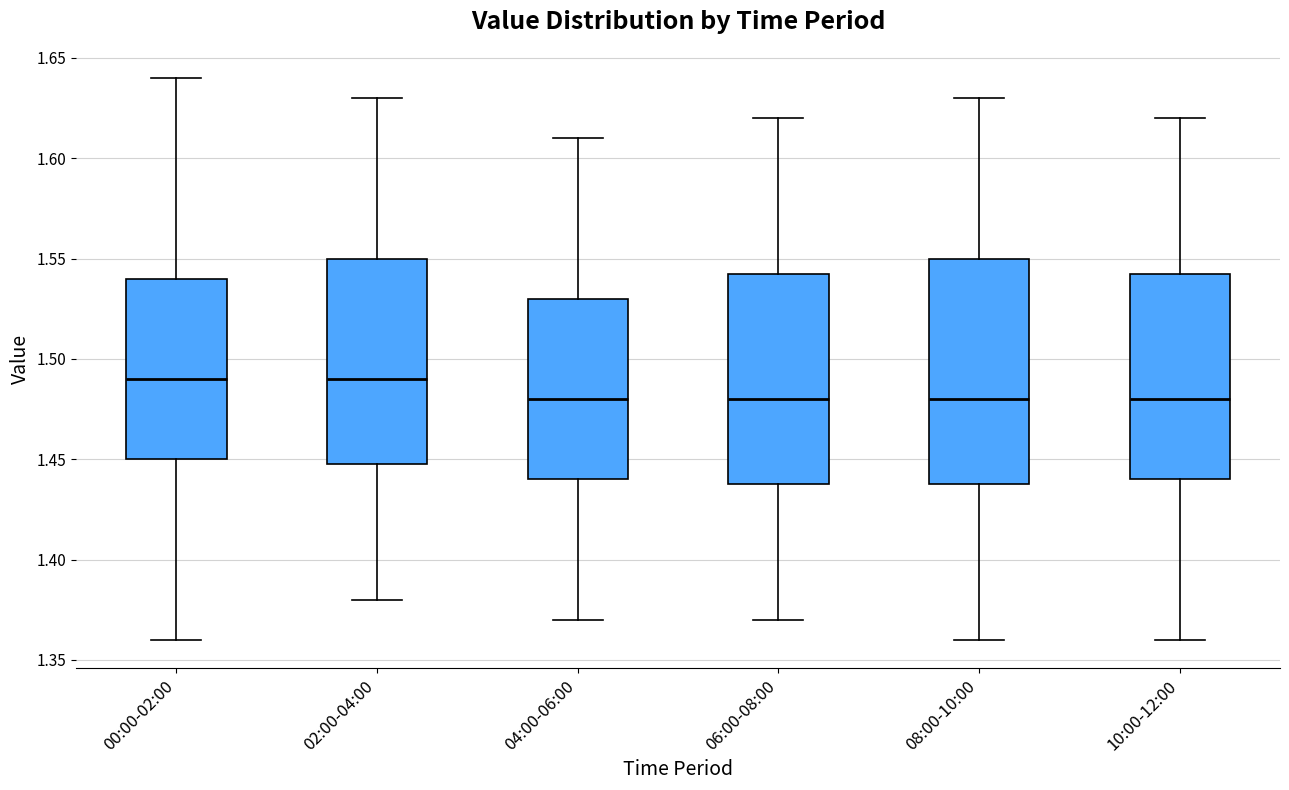

Reading left to right, transcribe this box plot: for each box, give where its median line is, the range the box spans, and where its two whiskers end, as read against the y-axis. The values are not printed on the chart, so give them approximately, as read against the axis.

00:00-02:00: median 1.490, box 1.450 to 1.540, whiskers 1.360 to 1.640
02:00-04:00: median 1.490, box 1.450 to 1.550, whiskers 1.380 to 1.630
04:00-06:00: median 1.480, box 1.440 to 1.530, whiskers 1.370 to 1.610
06:00-08:00: median 1.480, box 1.440 to 1.545, whiskers 1.370 to 1.620
08:00-10:00: median 1.480, box 1.440 to 1.550, whiskers 1.360 to 1.630
10:00-12:00: median 1.480, box 1.440 to 1.545, whiskers 1.360 to 1.620